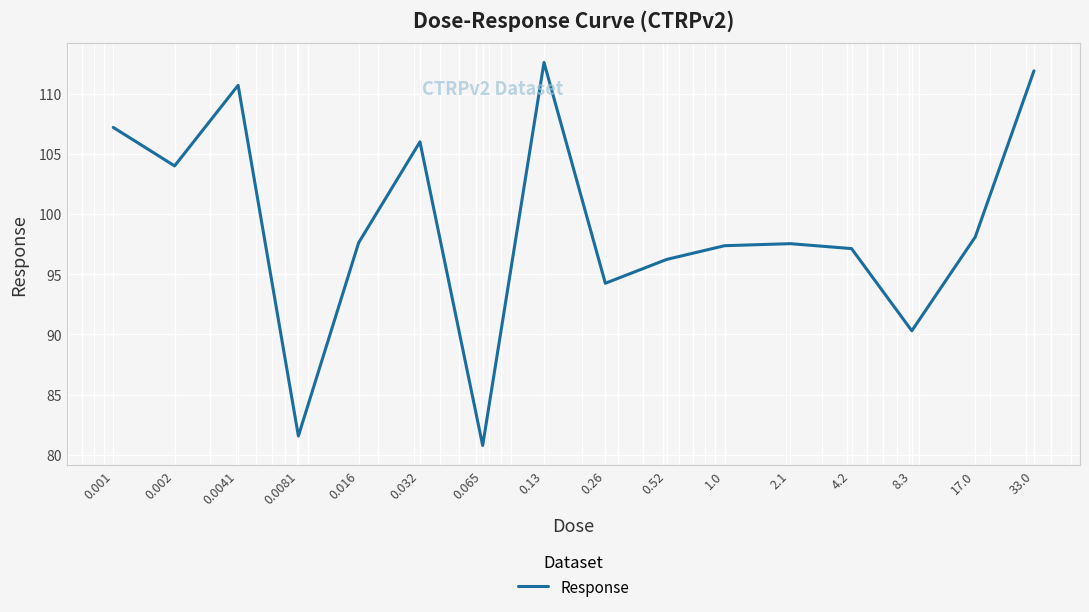

What is the greatest value displayed?

112.6